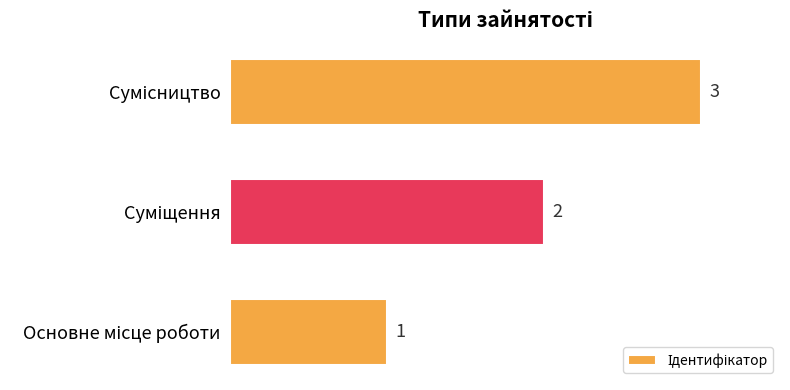

What is the greatest value displayed?

3